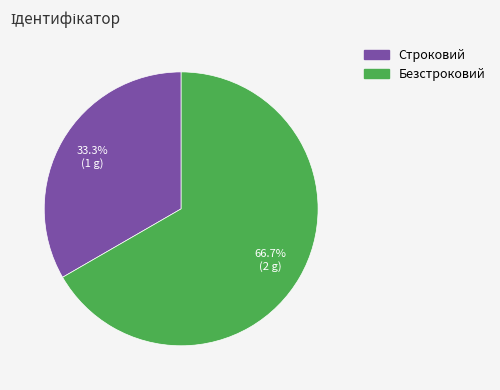

To the nearest percent, what is the combined percentage of Строковий and Безстроковий?

100%